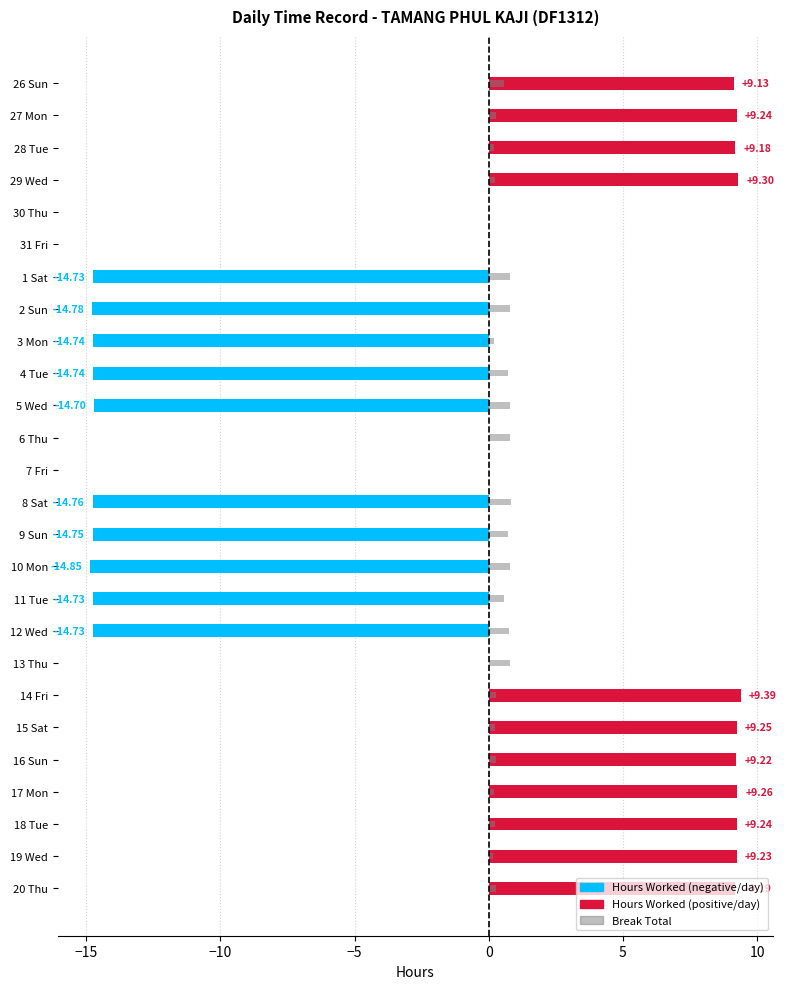

What is the smallest value displayed?

-14.8